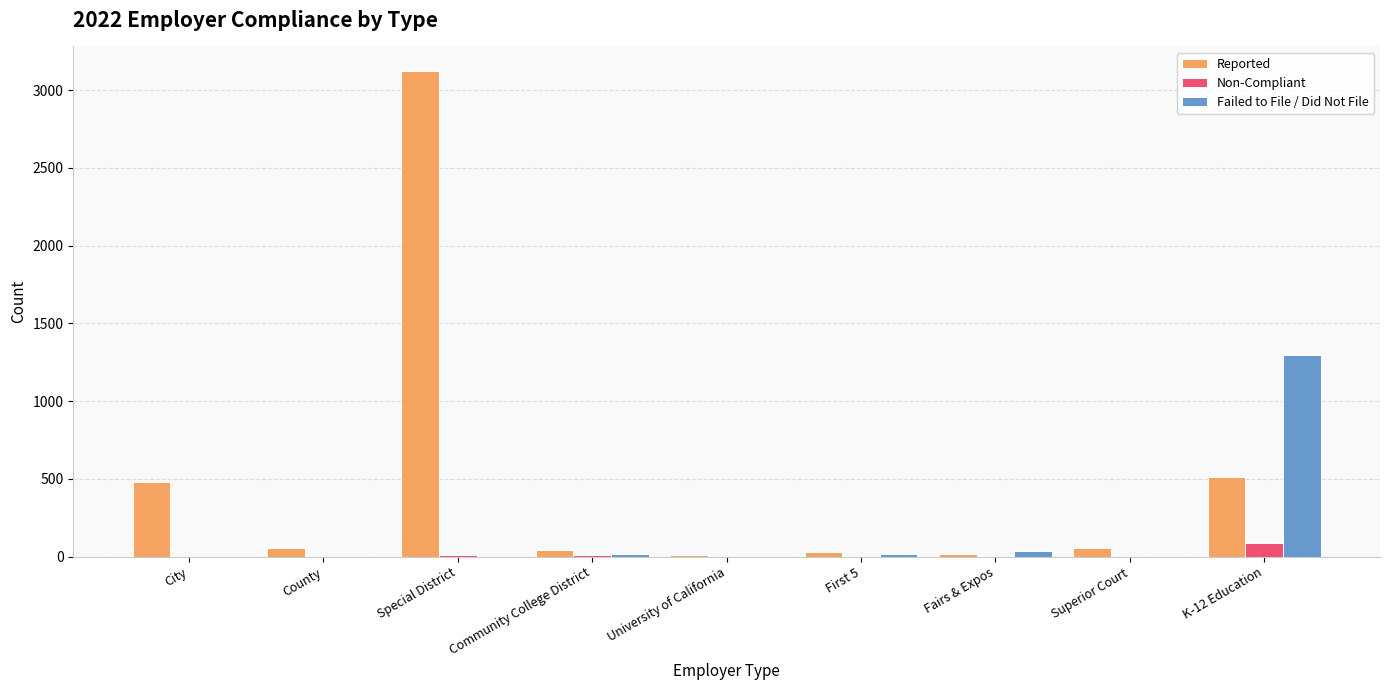

How many distinct data groups are displayed?

3